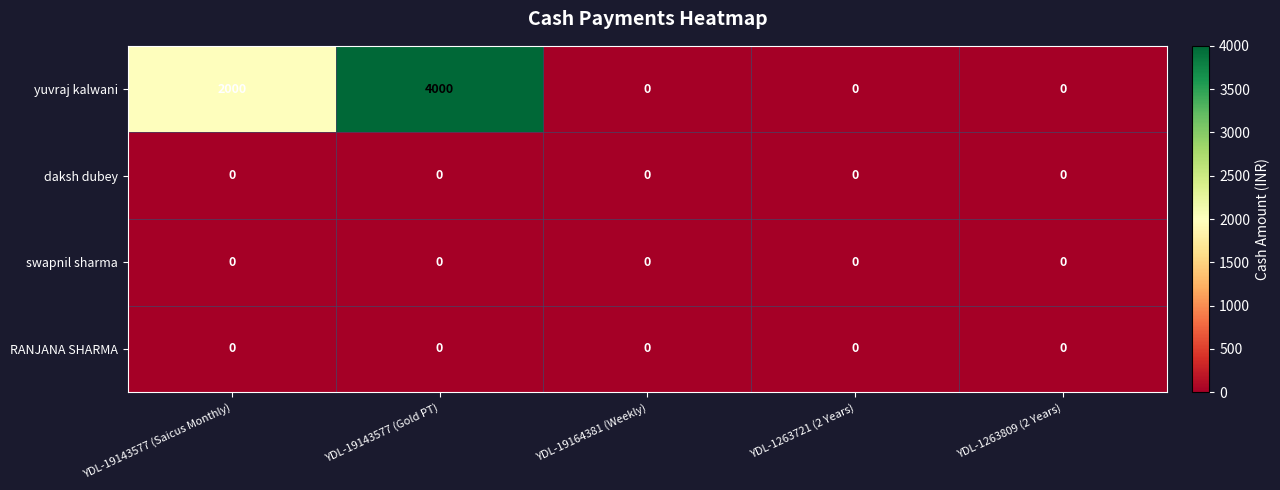

What is the difference between the maximum and second lowest values in the yuvraj kalwani series?

4000